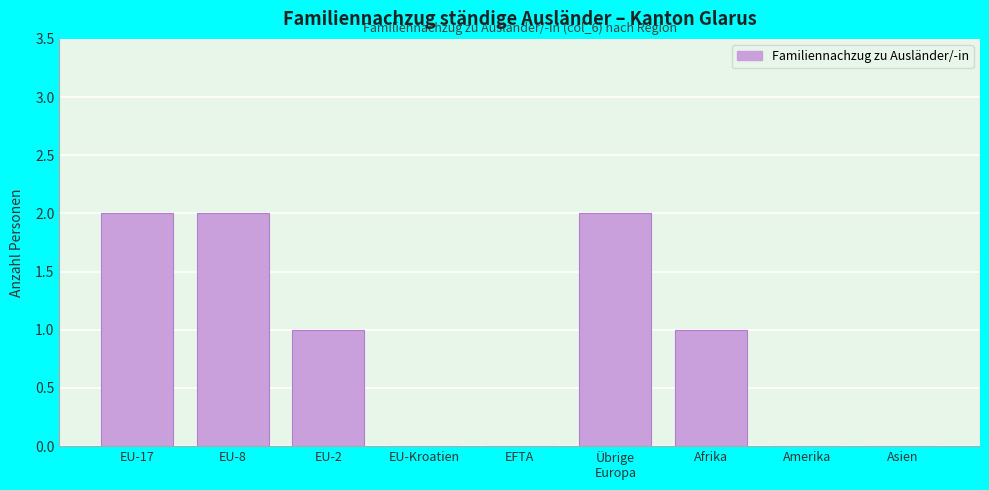

Which has a higher value, EU-17 or Amerika?

EU-17